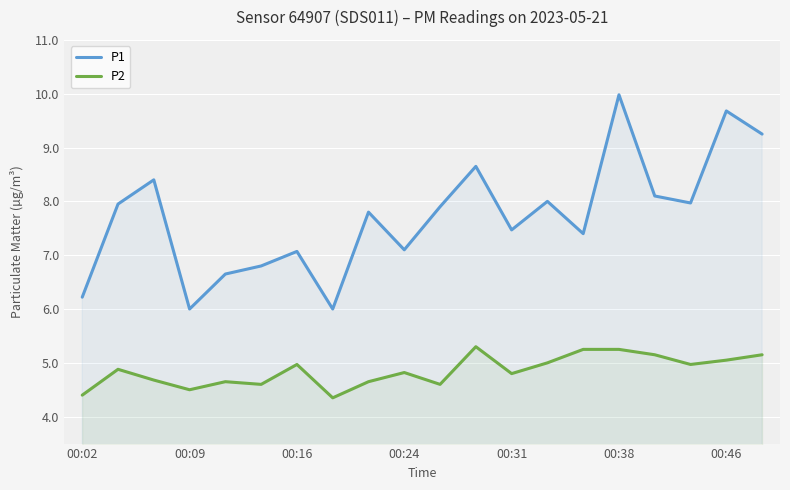

What is the highest value of the P1 series?

10.0